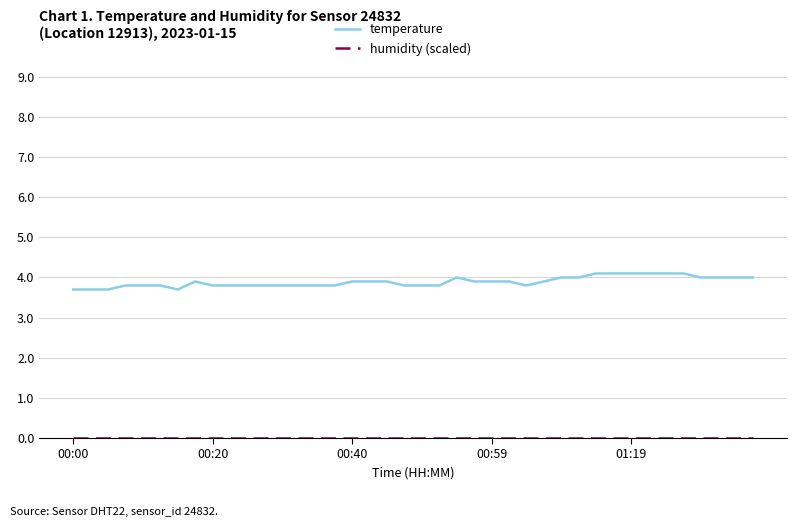

What is the minimum value for temperature?

3.7